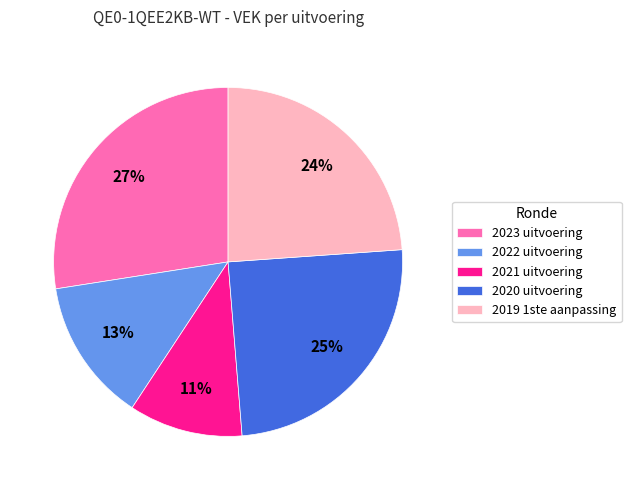

Which slice is the largest?

2023 uitvoering